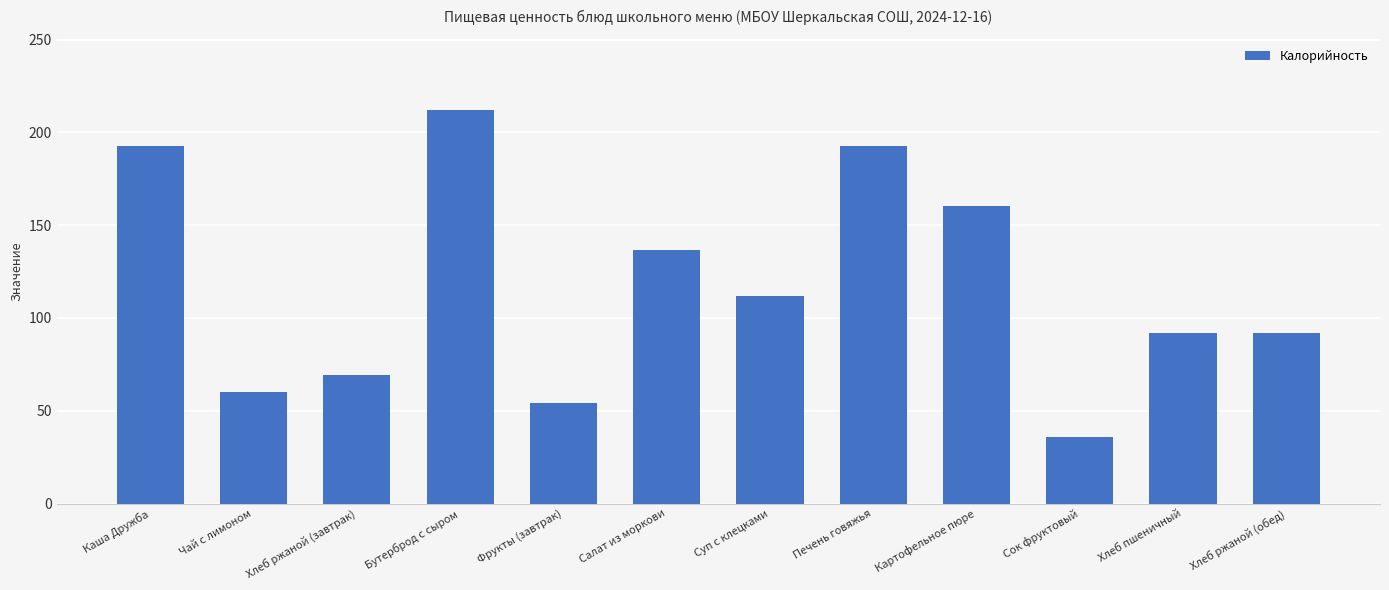

What is the sum of all values?

1410.0